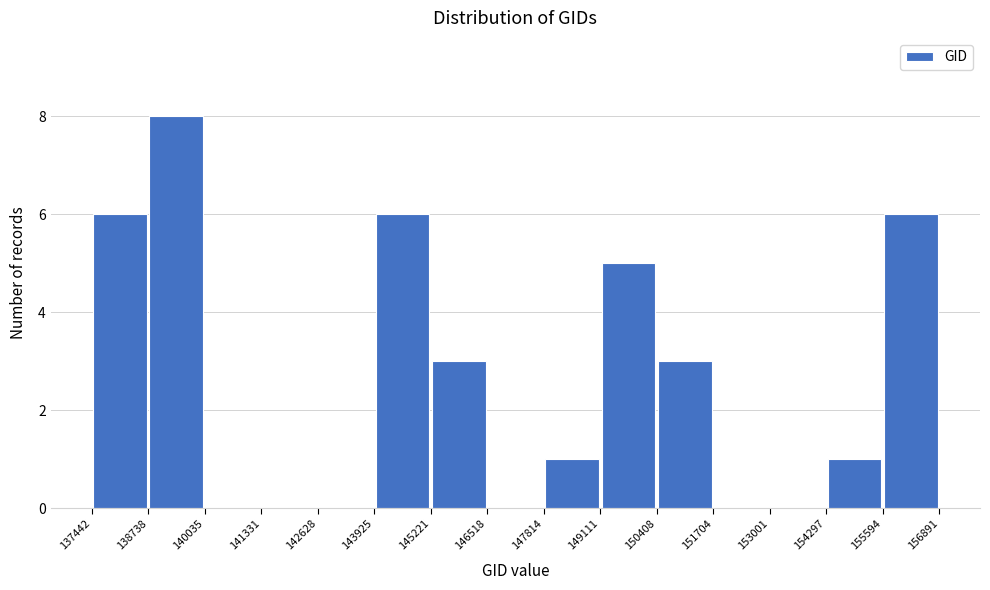

How tall is the bar that spans 138738 to 140035 on the x-axis? The values are not printed on the chart, so give them approximately, as read against the axis.

8